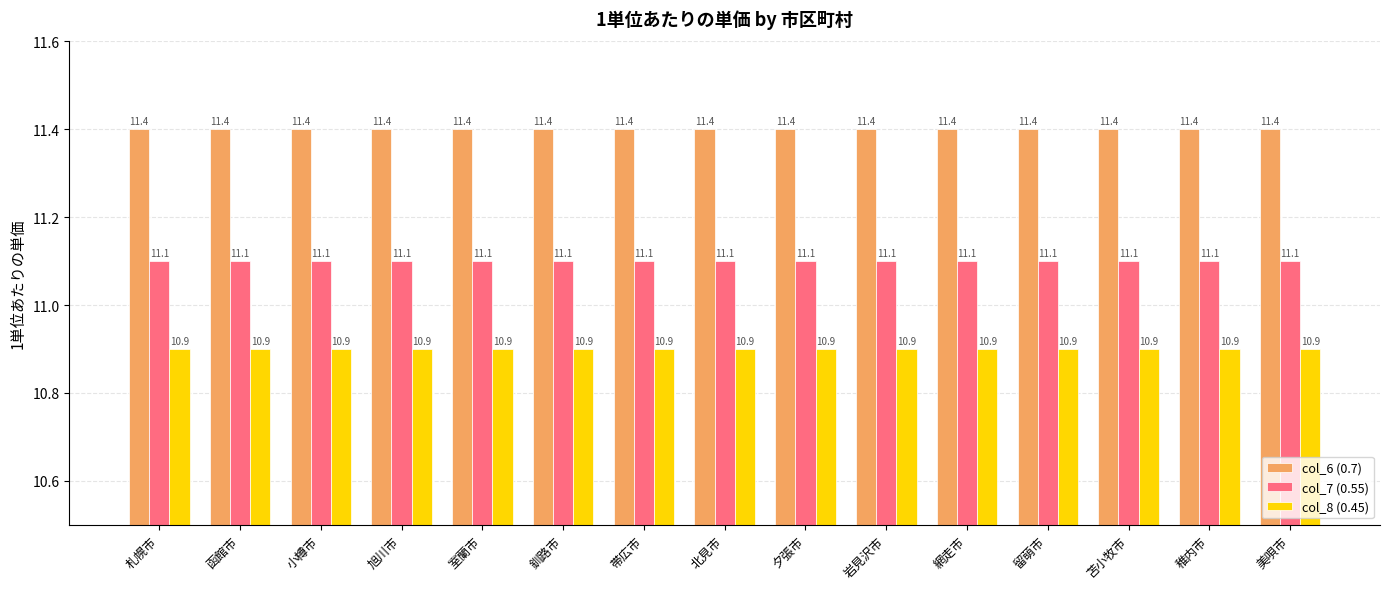

Reading left to right, list all the values displayed in this chart.

col_6 (0.7): 札幌市=11.4	函館市=11.4	小樽市=11.4	旭川市=11.4	室蘭市=11.4	釧路市=11.4	帯広市=11.4	北見市=11.4	夕張市=11.4	岩見沢市=11.4	網走市=11.4	留萌市=11.4	苫小牧市=11.4	稚内市=11.4	美唄市=11.4
col_7 (0.55): 札幌市=11.1	函館市=11.1	小樽市=11.1	旭川市=11.1	室蘭市=11.1	釧路市=11.1	帯広市=11.1	北見市=11.1	夕張市=11.1	岩見沢市=11.1	網走市=11.1	留萌市=11.1	苫小牧市=11.1	稚内市=11.1	美唄市=11.1
col_8 (0.45): 札幌市=10.9	函館市=10.9	小樽市=10.9	旭川市=10.9	室蘭市=10.9	釧路市=10.9	帯広市=10.9	北見市=10.9	夕張市=10.9	岩見沢市=10.9	網走市=10.9	留萌市=10.9	苫小牧市=10.9	稚内市=10.9	美唄市=10.9